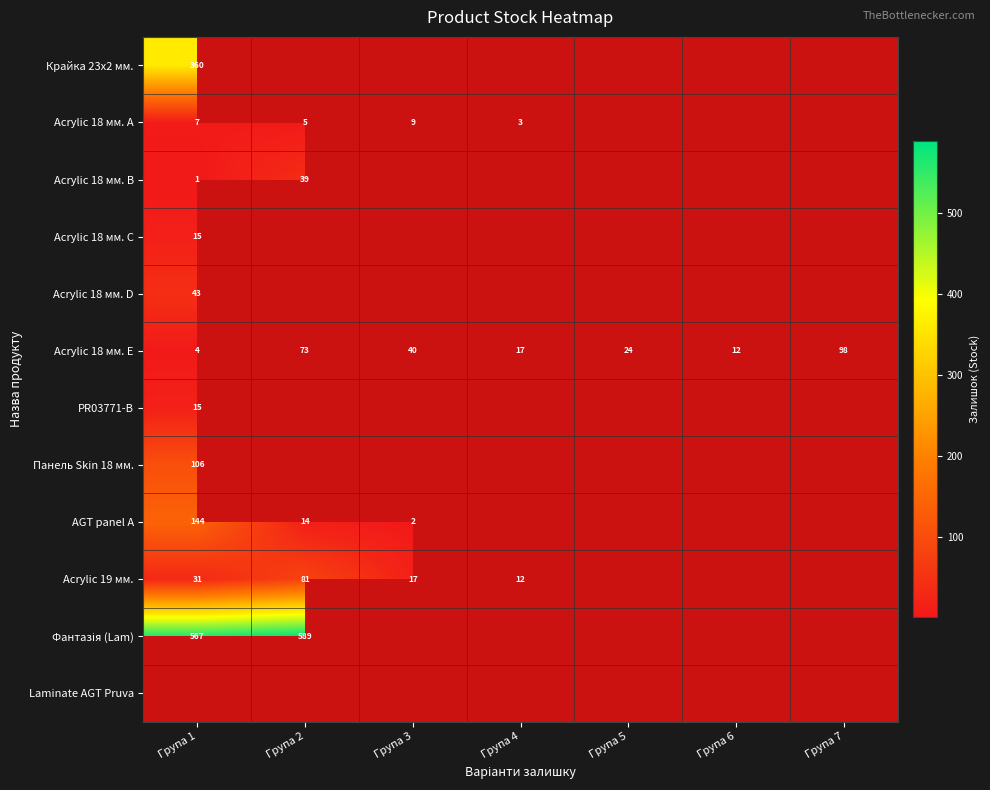

Which category has the lowest value across all series?

Група 1